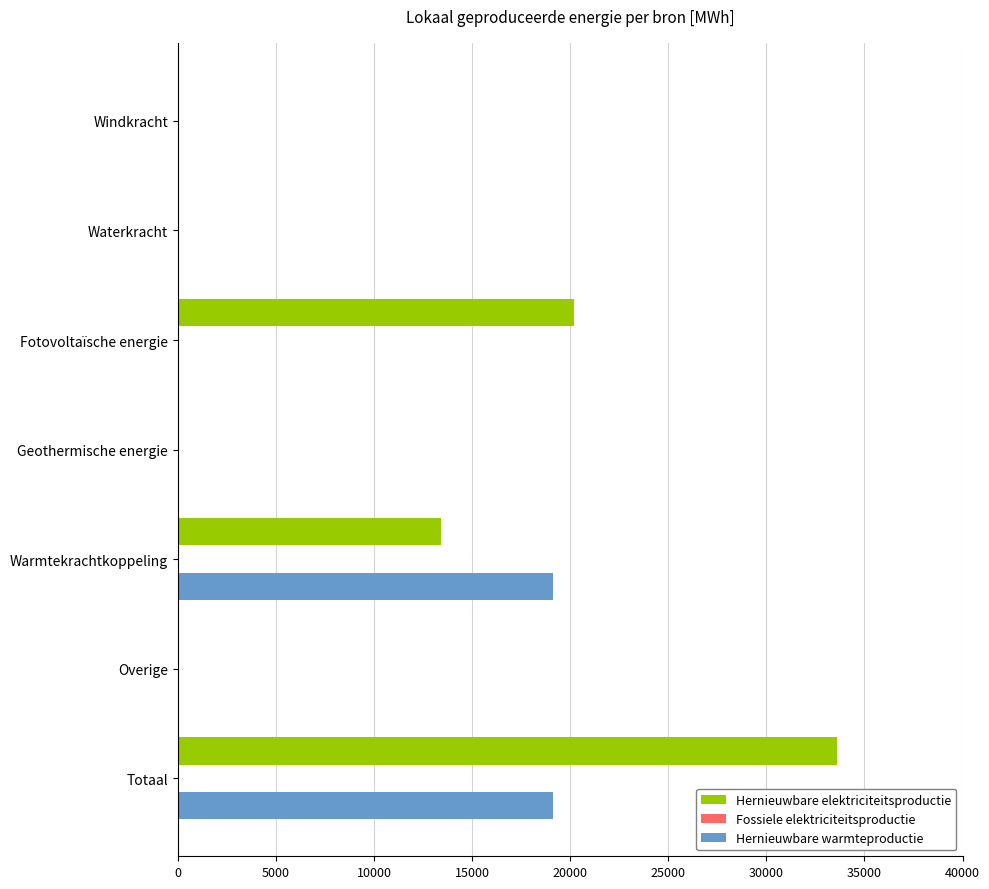

Which series has the largest total across all categories?

Hernieuwbare elektriciteitsproductie